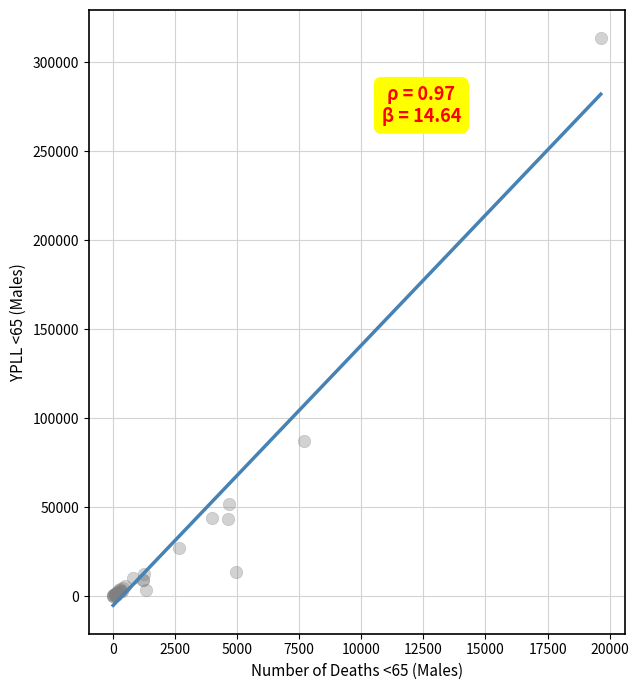

What Y value in the scatter plot is closest to 156812?

87171.5